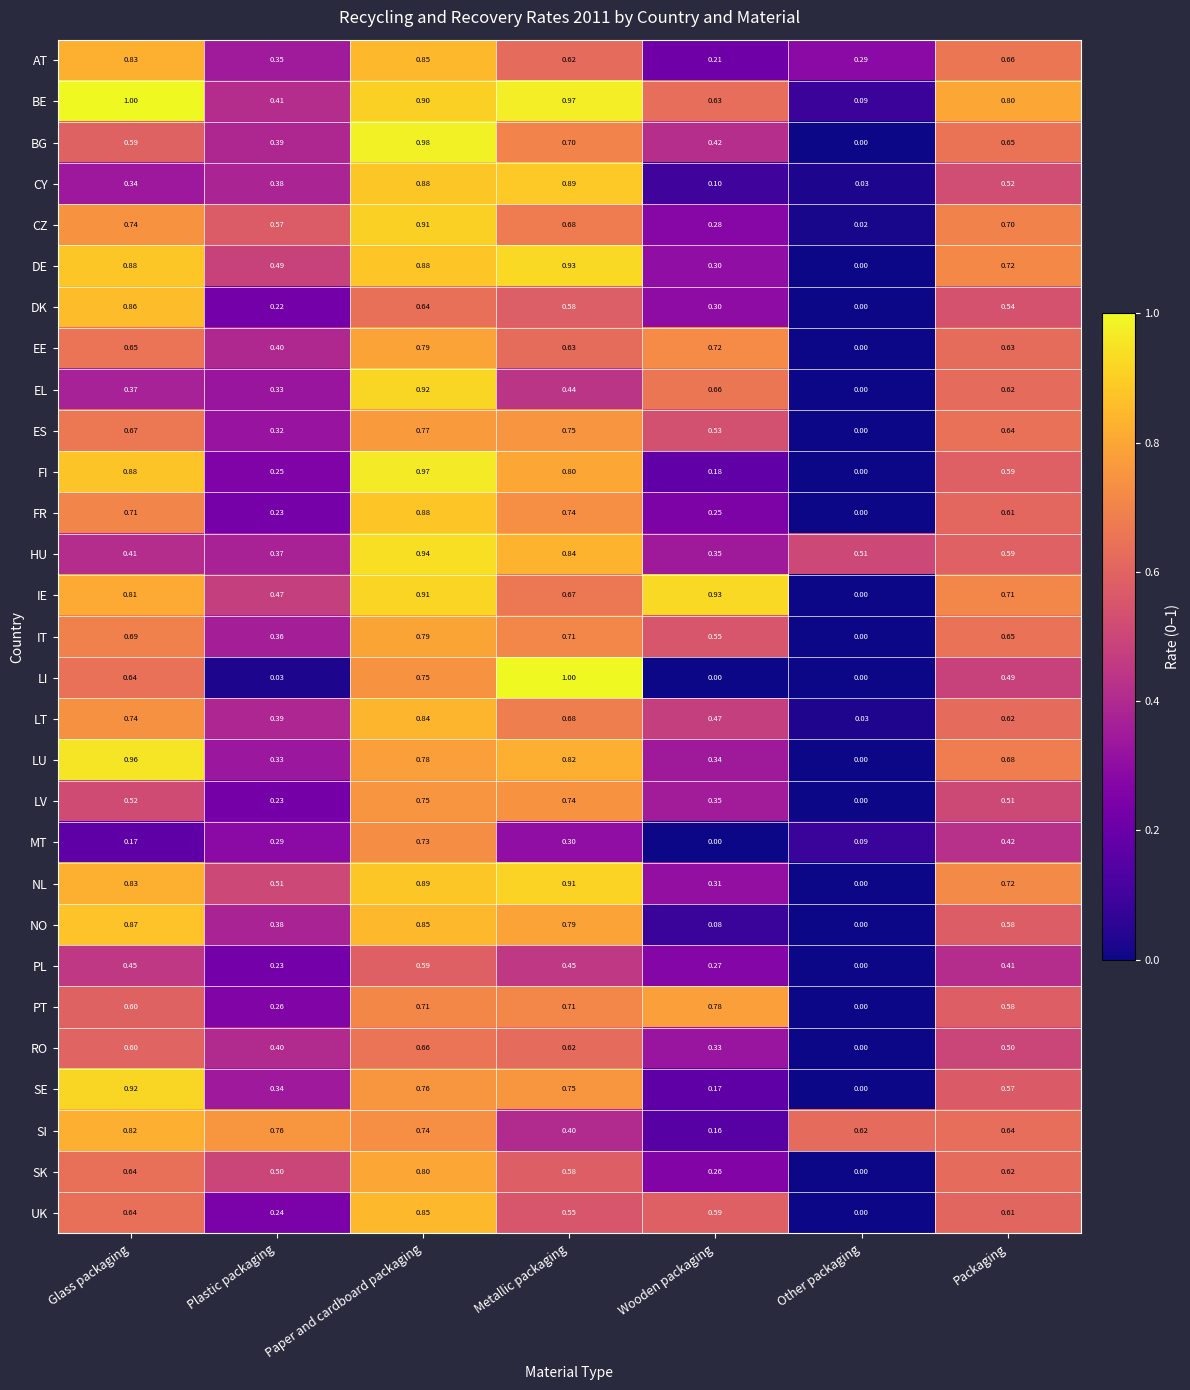

What is the difference between the highest and lowest values at Plastic packaging?

0.7